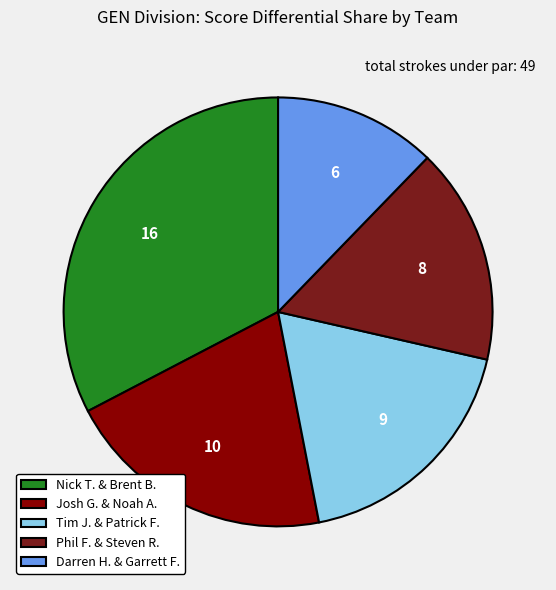

Between Tim J. & Patrick F. and Phil F. & Steven R., which is larger?

Tim J. & Patrick F.